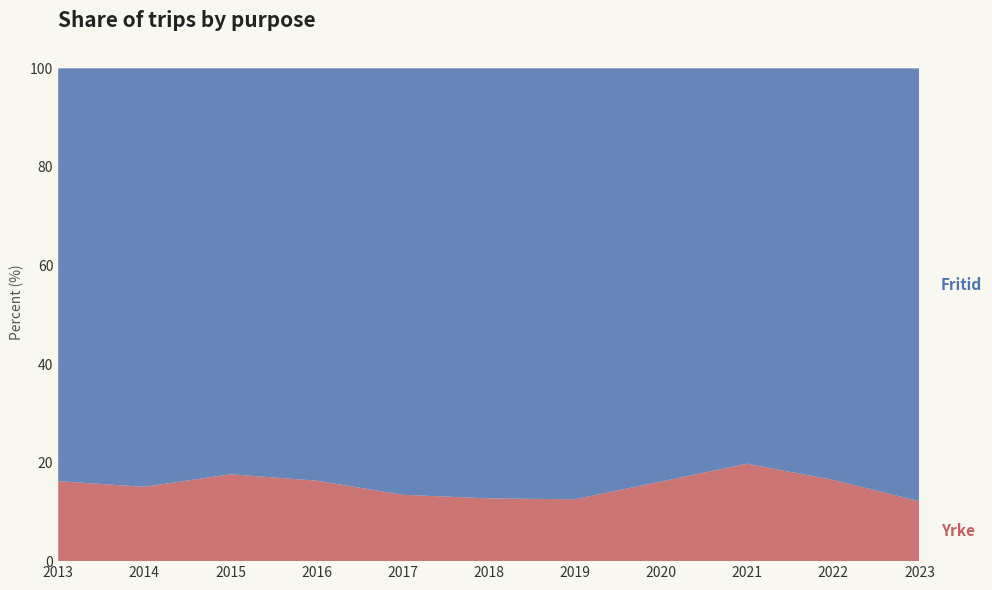

Reading left to right, list all the values displayed in this chart.

Fritid: 2013=83.8	2014=84.9	2015=82.4	2016=83.7	2017=86.5	2018=87.3	2019=87.4	2020=83.8	2021=80.2	2022=83.5	2023=87.8
Yrke: 2013=16.2	2014=15.1	2015=17.6	2016=16.3	2017=13.5	2018=12.7	2019=12.6	2020=16.2	2021=19.8	2022=16.5	2023=12.2